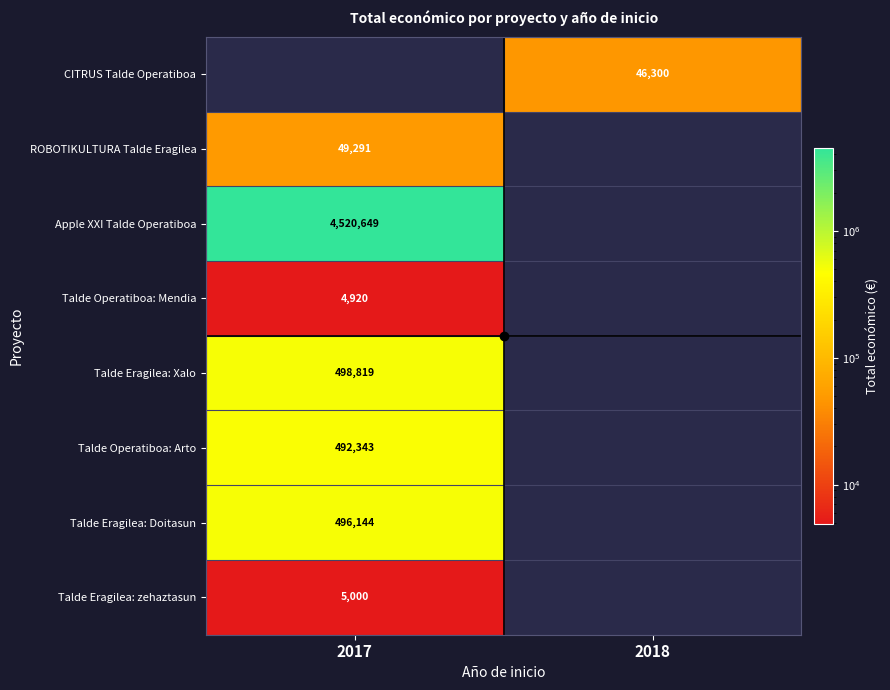

The value of ROBOTIKULTURA Talde Eragilea at 2017 is 49291. True or false?

True